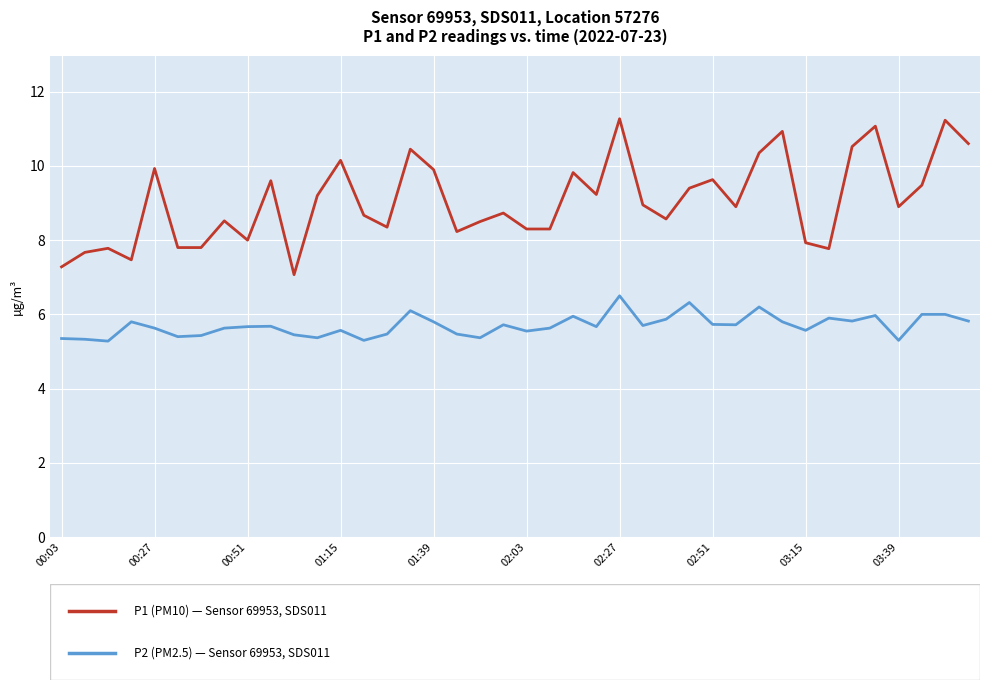

What is the maximum value shown in the chart?

11.3